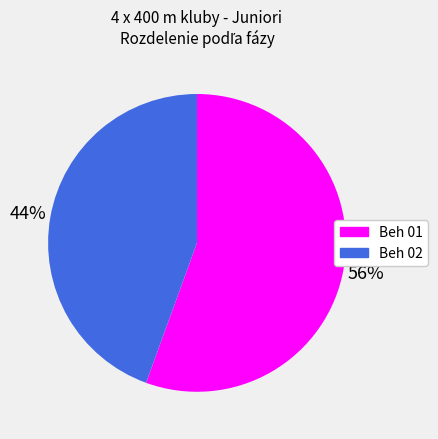

To the nearest percent, what percentage of the pie is Beh 01?

56%